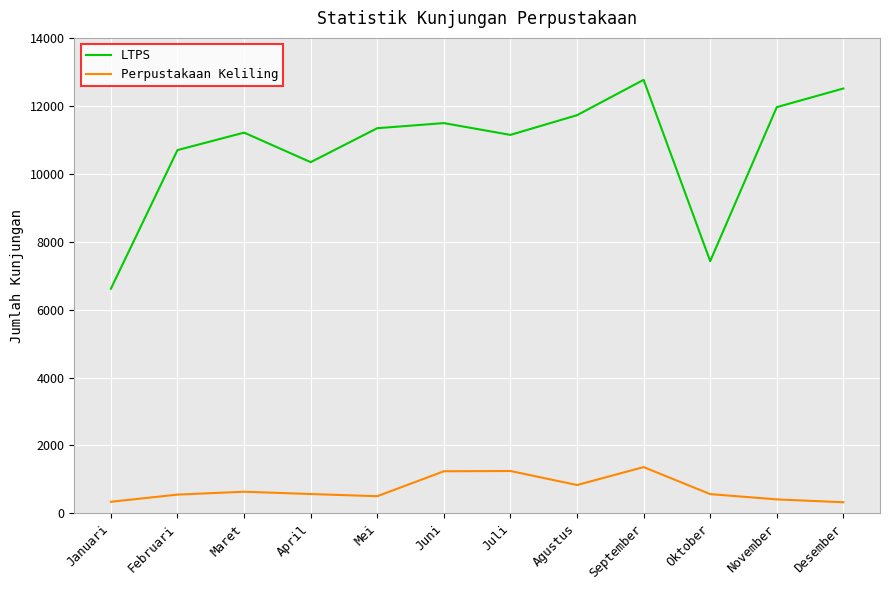

List the series in order of their peak value, lowest first.

Perpustakaan Keliling, LTPS